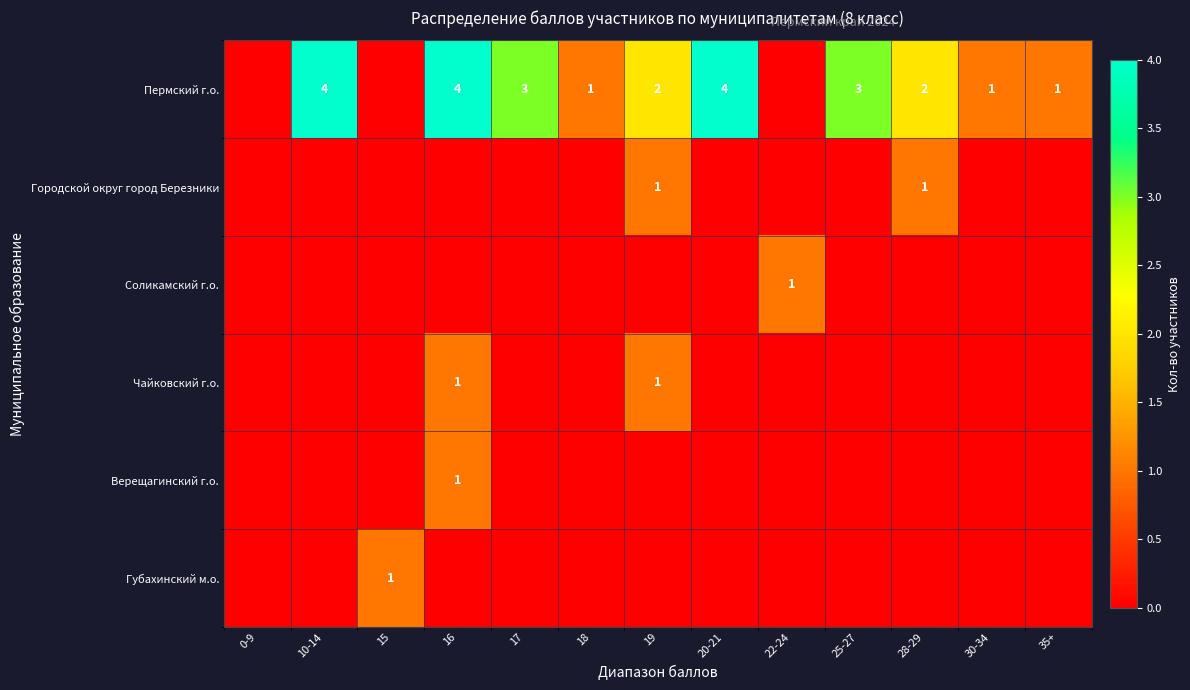

What is the total value across all series at 15?

1